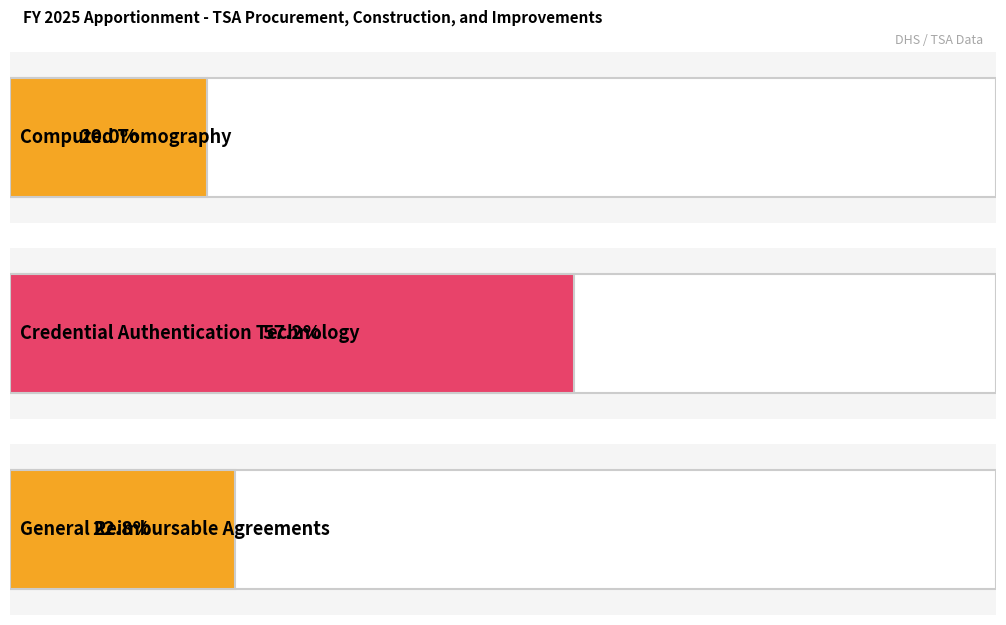

What is the label of the 3rd bar from the right?

Computed Tomography